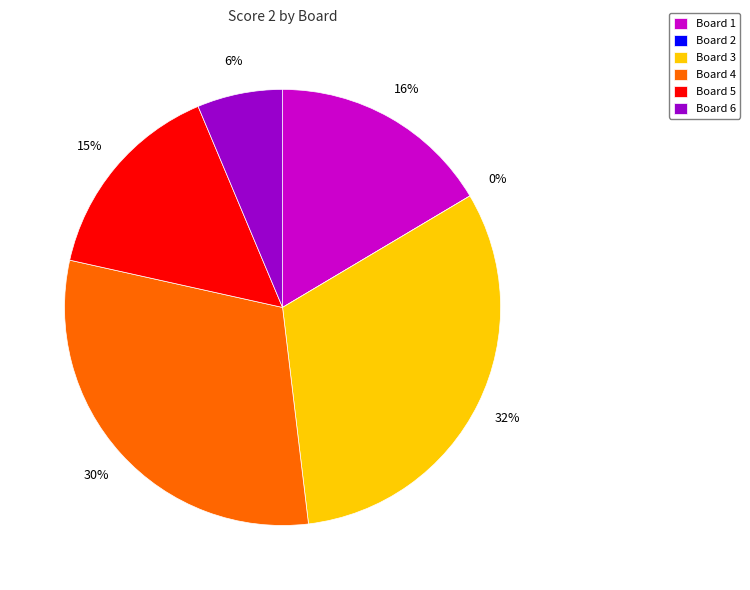

Does Board 4 represent more than half of the total?

No